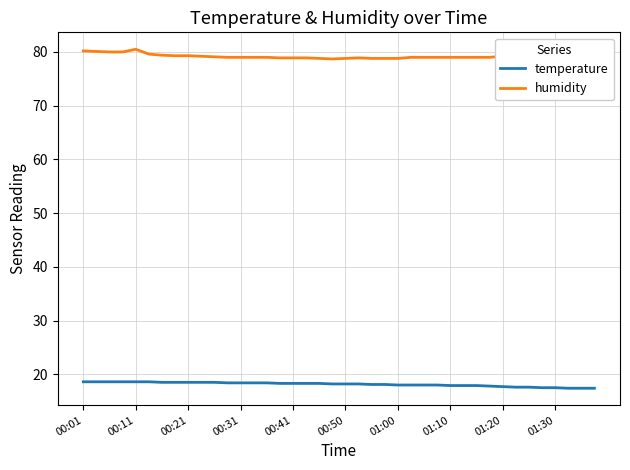

What is the minimum value for humidity?

78.7